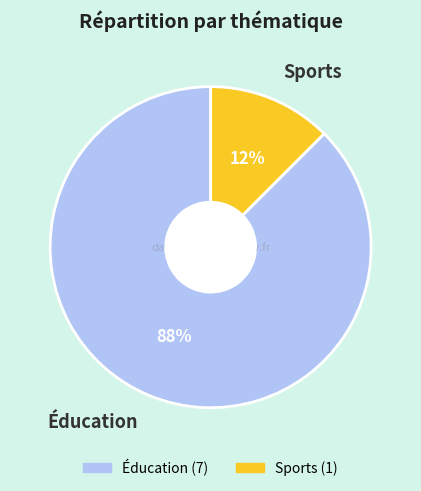

Rank the categories by value from highest to lowest.

Éducation, Sports